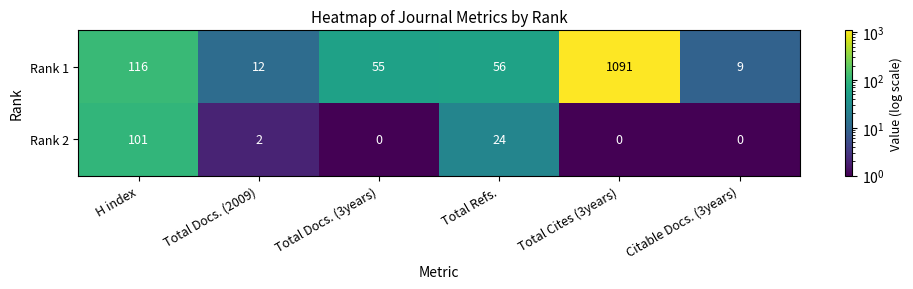

Reading right to left, what are all the values shown in this chart?

Rank 1: Citable Docs. (3years)=9	Total Cites (3years)=1091	Total Refs.=56	Total Docs. (3years)=55	Total Docs. (2009)=12	H index=116
Rank 2: Citable Docs. (3years)=0	Total Cites (3years)=0	Total Refs.=24	Total Docs. (3years)=0	Total Docs. (2009)=2	H index=101